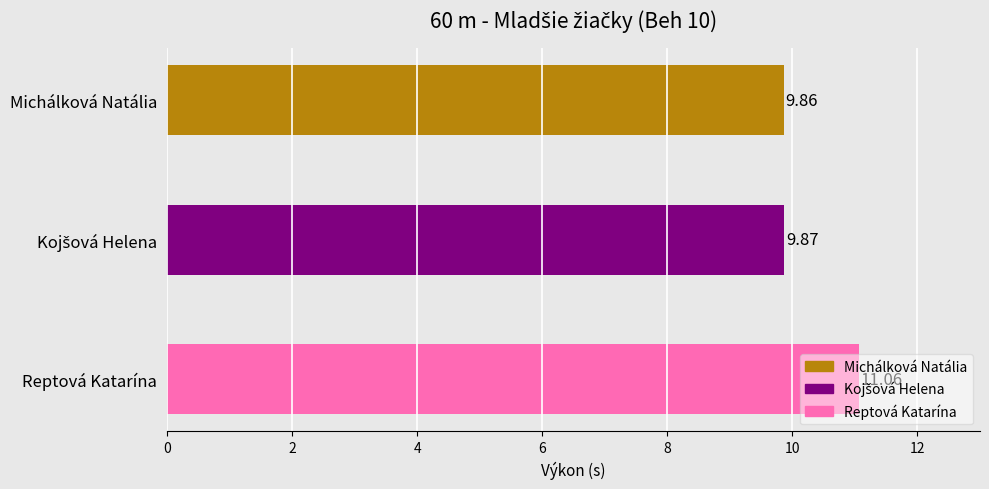

What is the sum of all values?

30.8